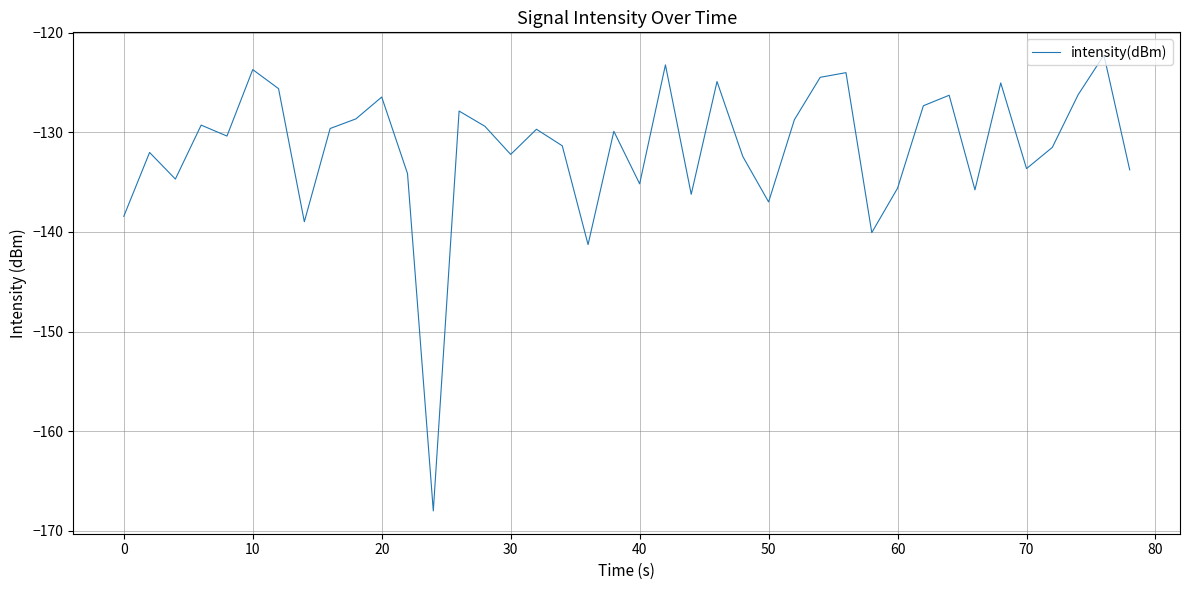

What is the maximum value shown in the chart?

-122.3